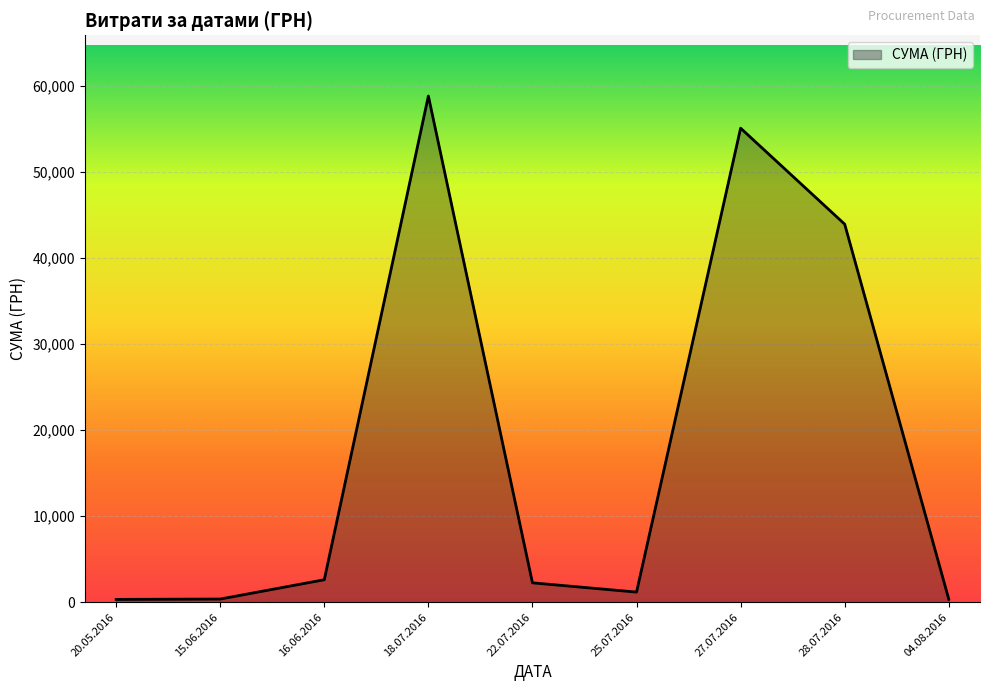

What is the approximate value at 27.07.2016?

55105.0